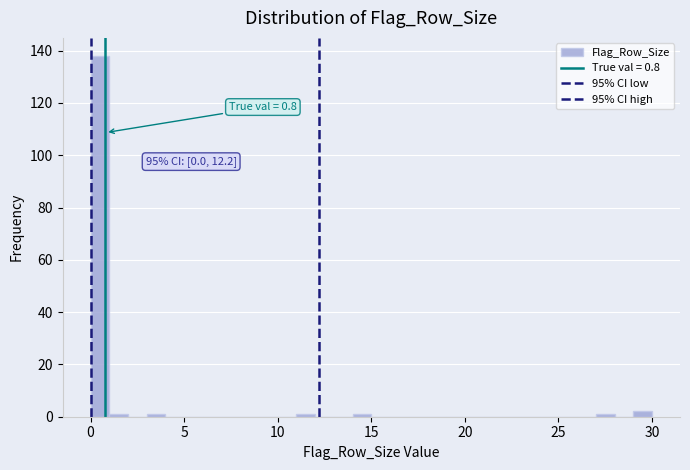

Read against the x-axis, roughly where is the centre of the tallest bar?

0.5